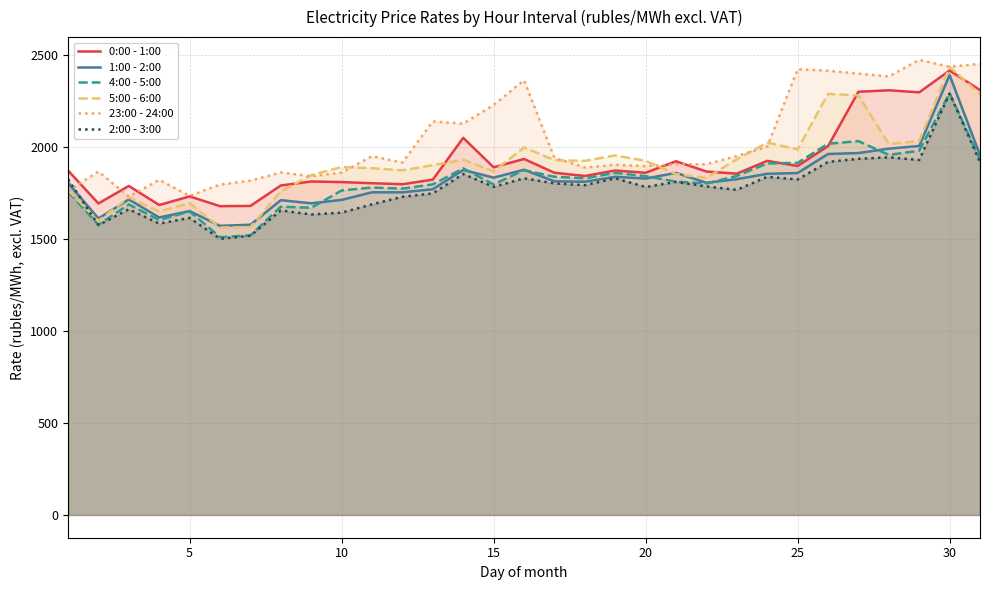

What is the maximum value for 1:00 - 2:00?

2389.8